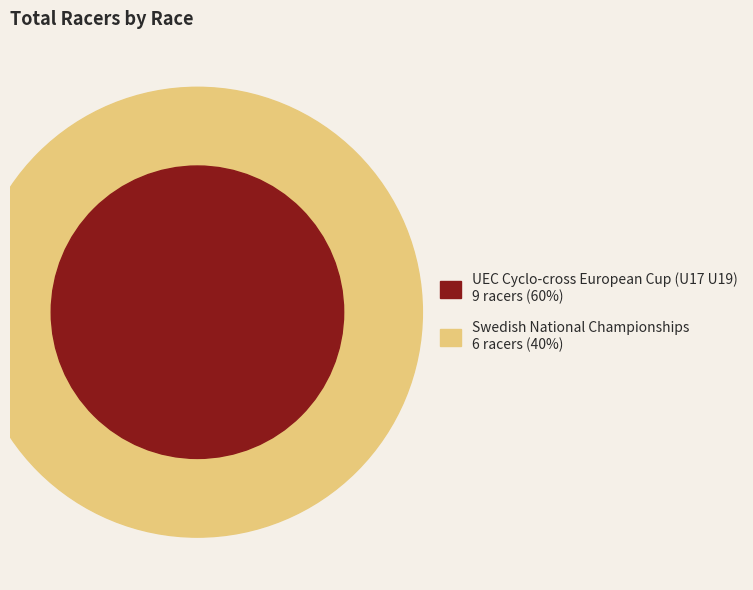

Is there a majority slice in this chart?

Yes